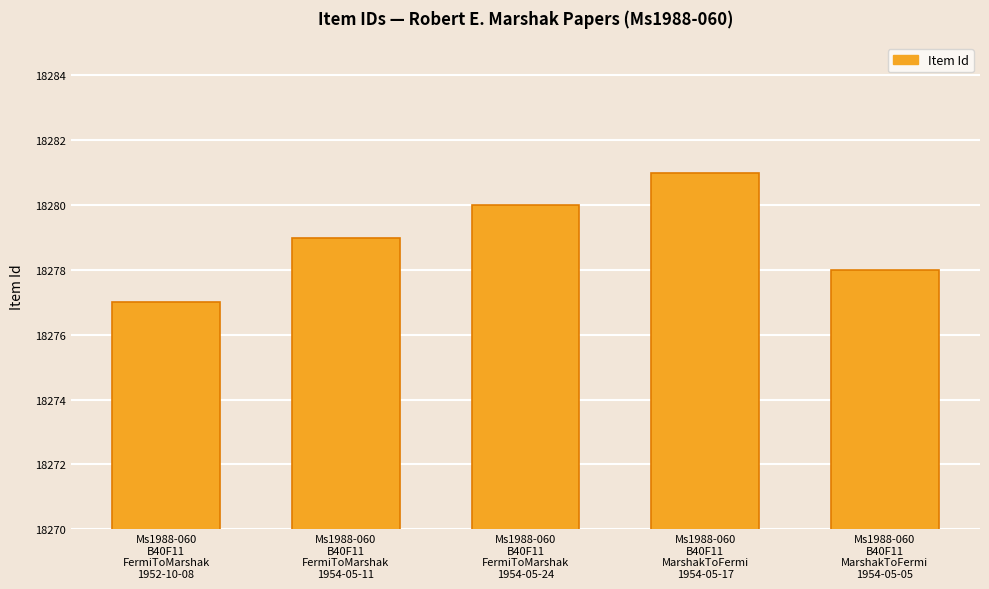

What is the minimum value shown in the chart?

18277